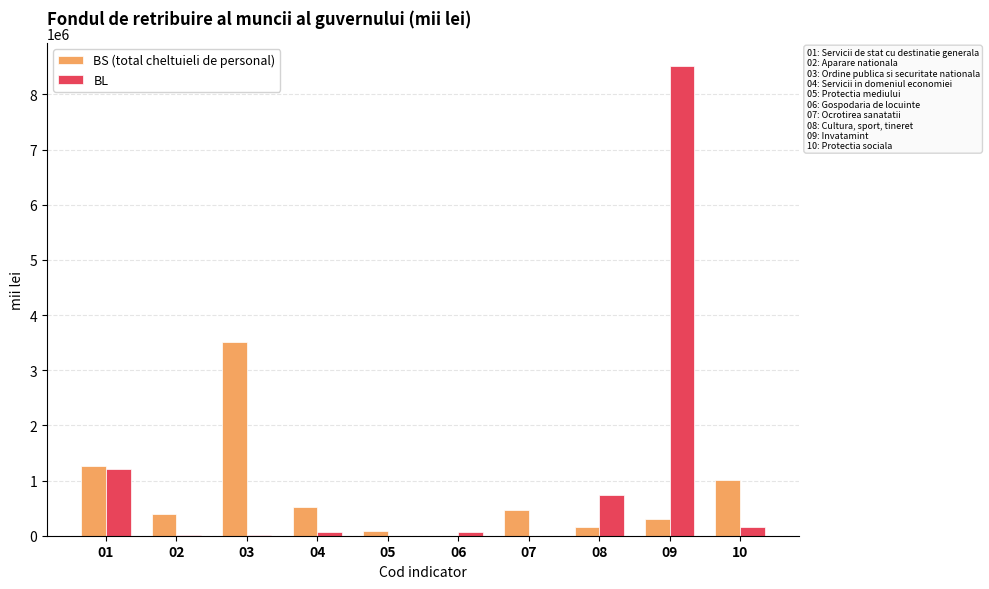

What is the highest value of the BL series?

8507789.0